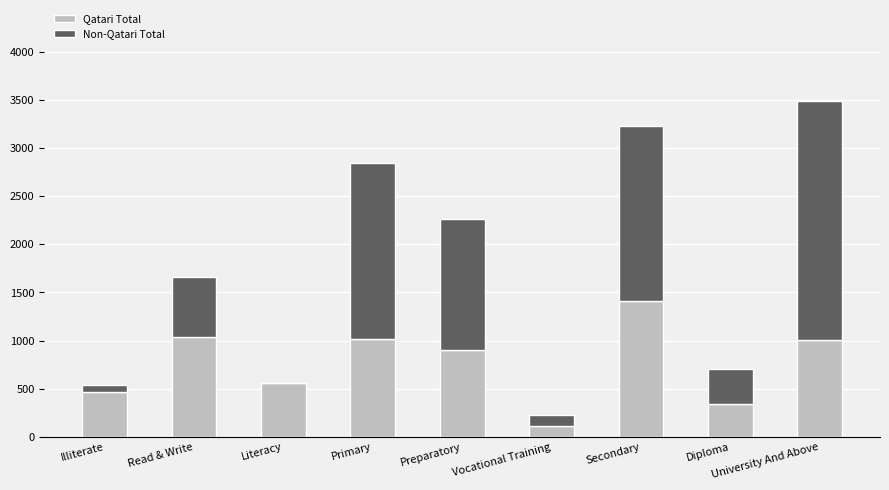

What is the highest value of the Qatari Total series?

1412